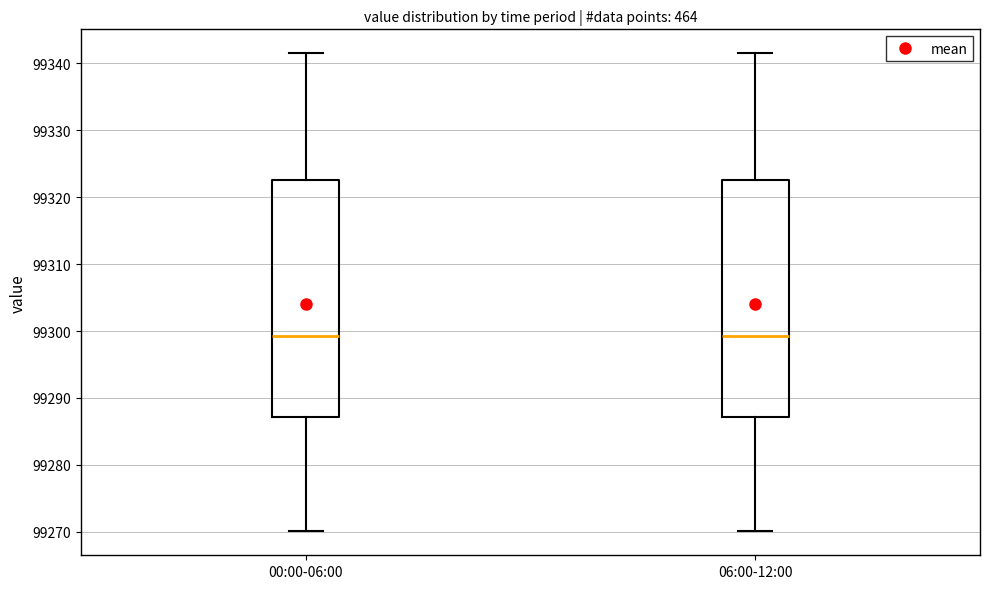

Where does the upper whisker of the box for 00:00-06:00 end on the y-axis? The values are not printed on the chart, so give them approximately, as read against the axis.

99342